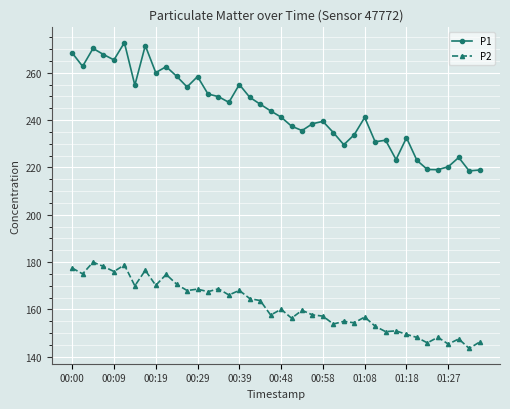

Which series has the largest total across all categories?

P1